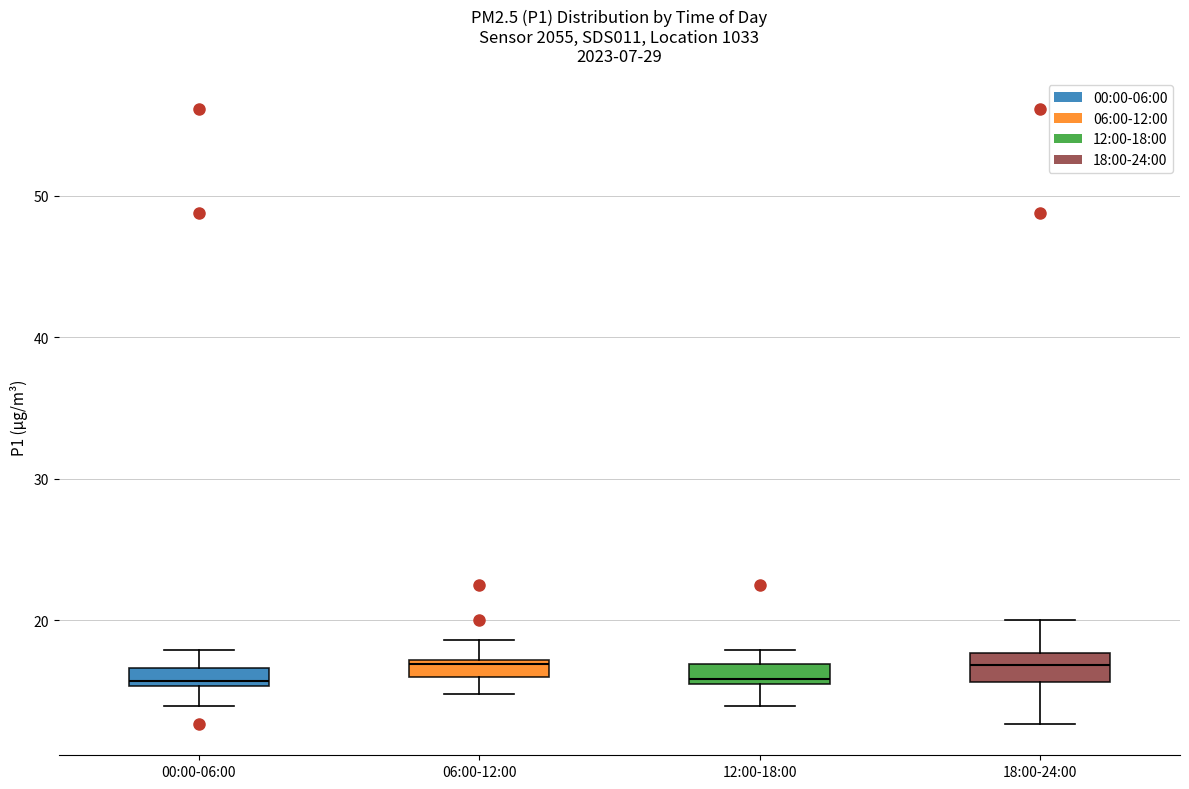

Where does the upper whisker of the box for 18:00-24:00 end on the y-axis? The values are not printed on the chart, so give them approximately, as read against the axis.

20